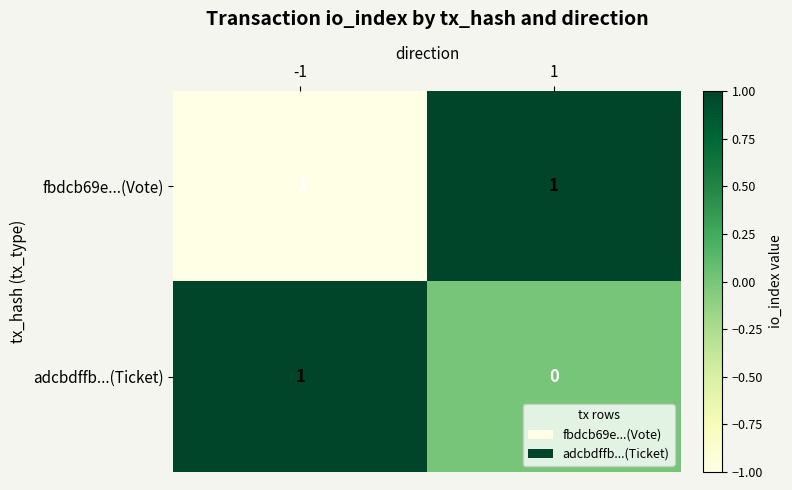

Is it true that fbdcb69e...(Vote) equals -1 at -1?

True